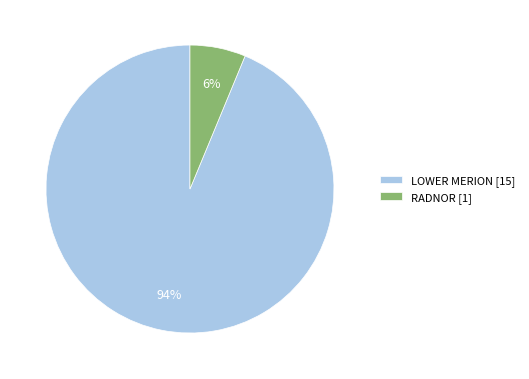

Is the sum of LOWER MERION [15] and RADNOR [1] greater than half?

Yes